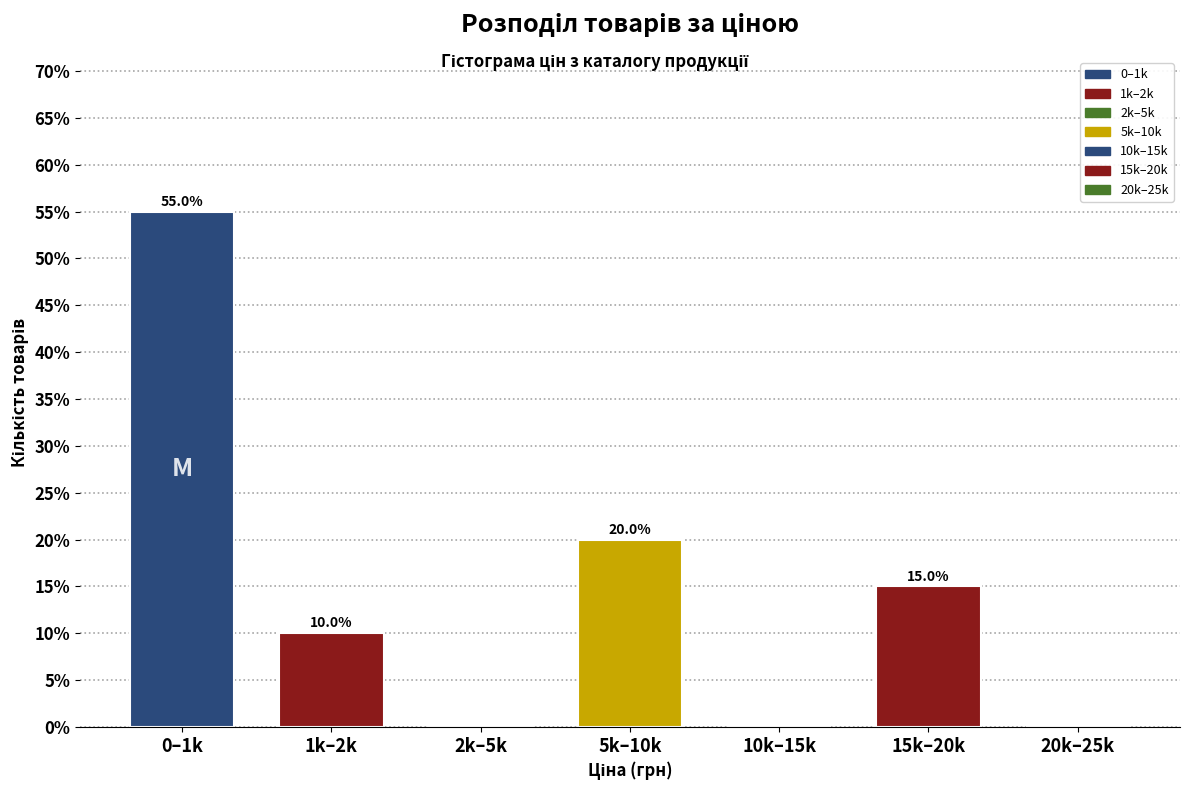

Reading right to left, list all the values displayed in this chart.

20k–25k=0.0	15k–20k=15.0	10k–15k=0.0	5k–10k=20.0	2k–5k=0.0	1k–2k=10.0	0–1k=55.0